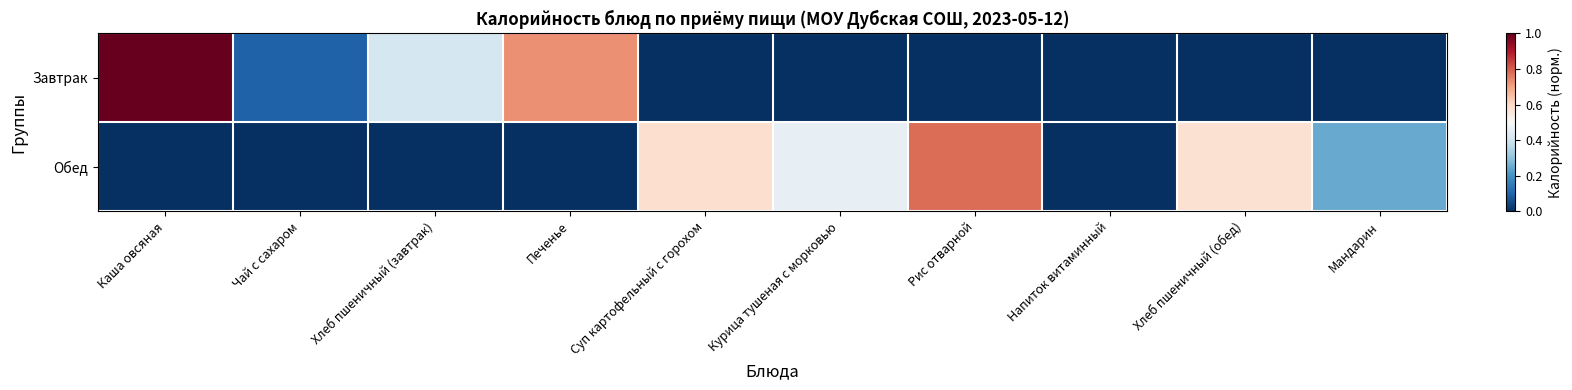

At which category is the sum across all series the highest?

Каша овсяная